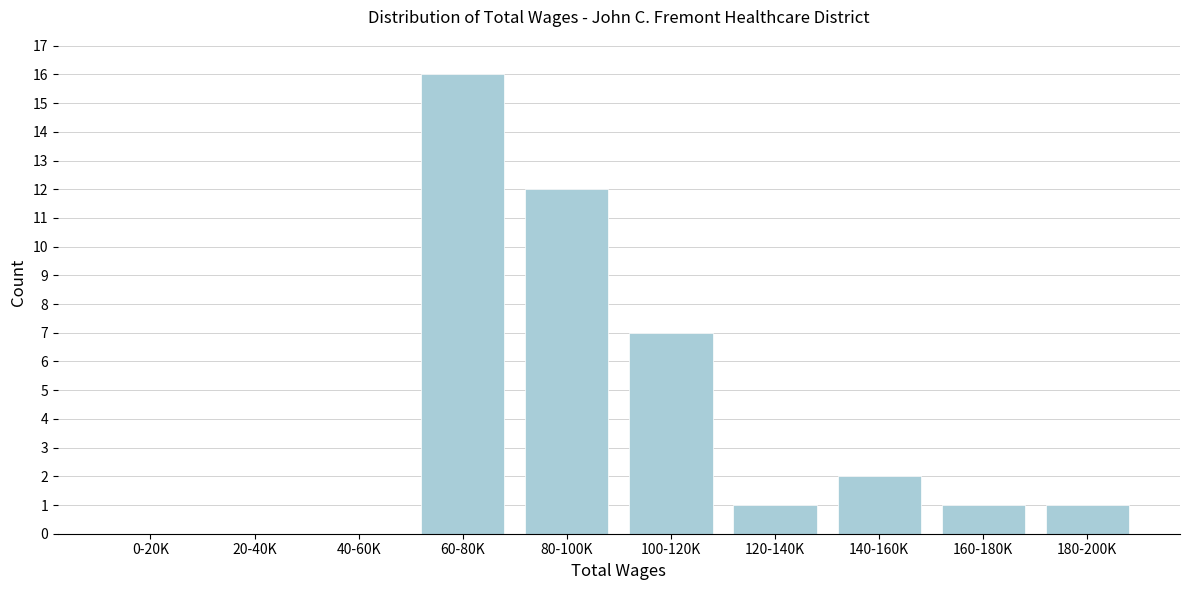

Reading right to left, list all the values displayed in this chart.

180-200K=1	160-180K=1	140-160K=2	120-140K=1	100-120K=7	80-100K=12	60-80K=16	40-60K=0	20-40K=0	0-20K=0